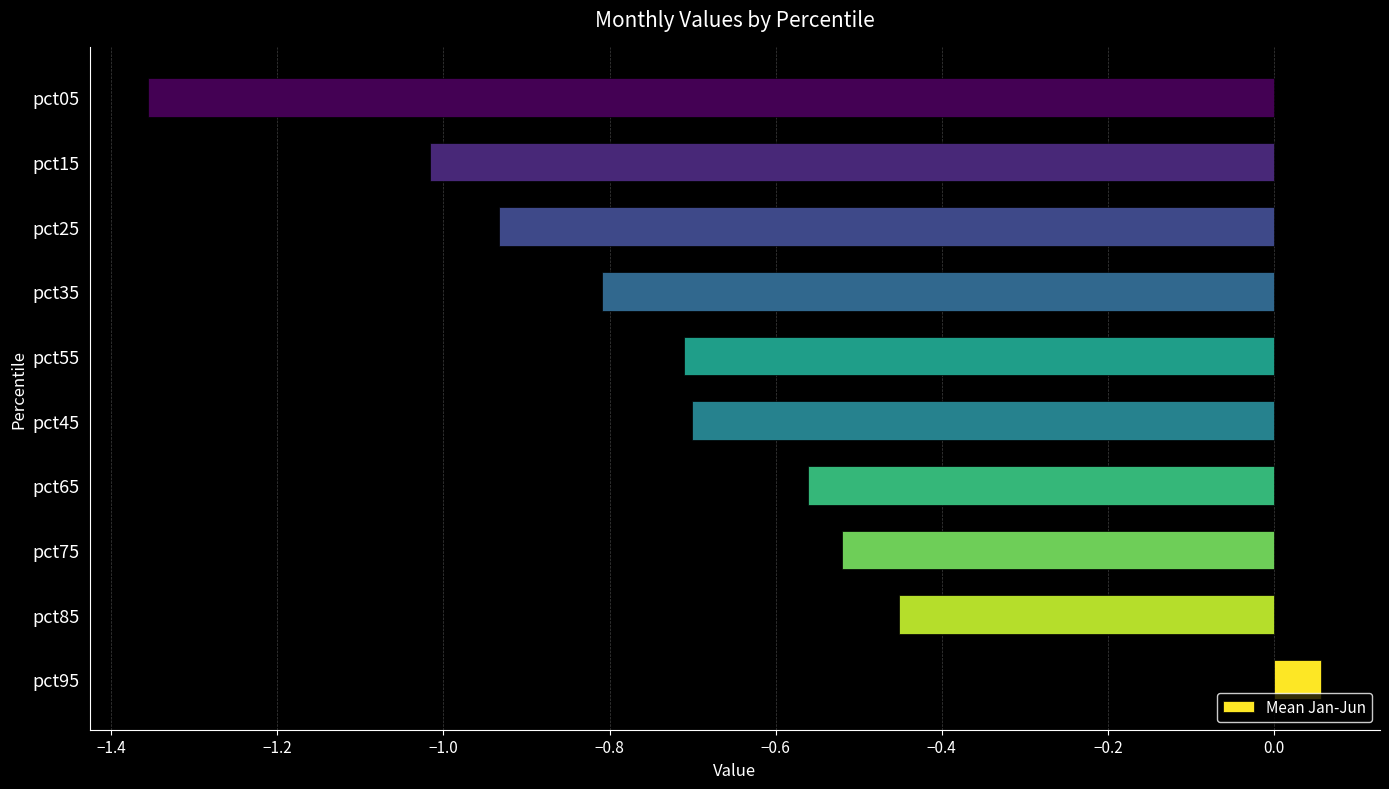

The chart shows a value of -1.2 at pct55. True or false?

False